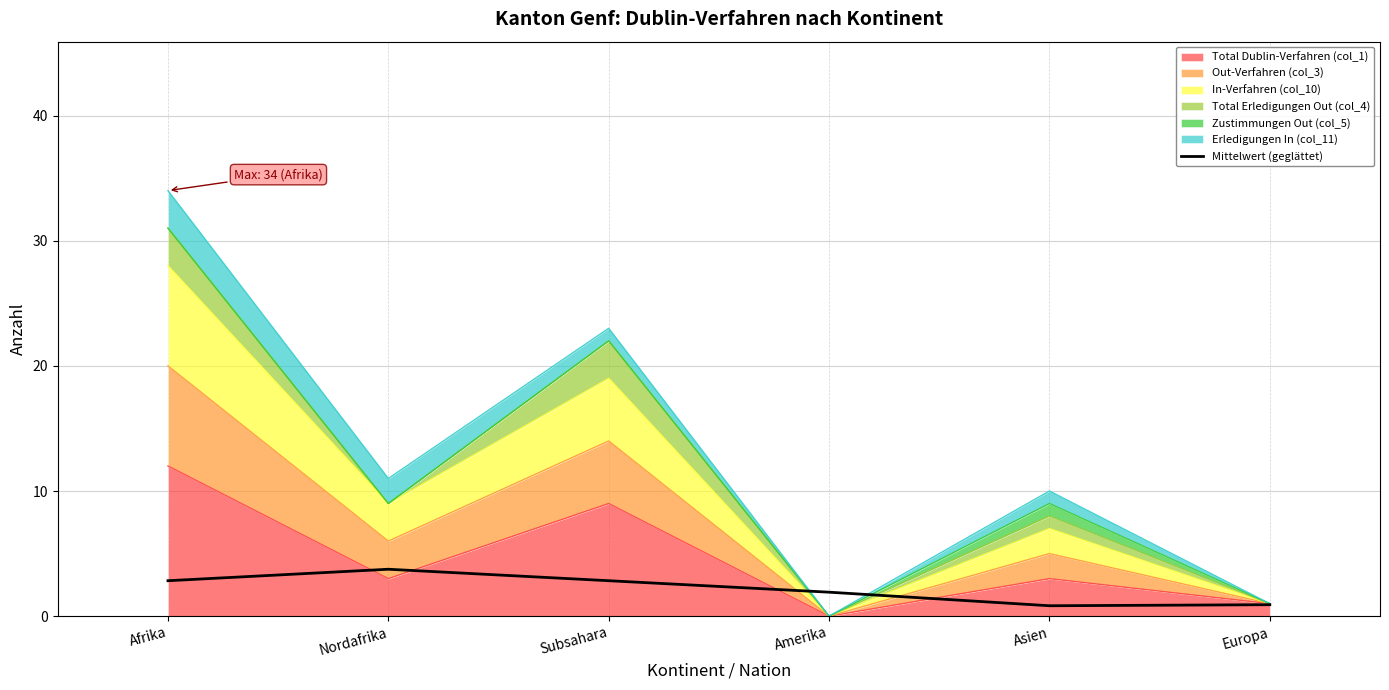

List the labels in order of value, largest first.

Nordafrika, Afrika, Subsahara, Amerika, Europa, Asien